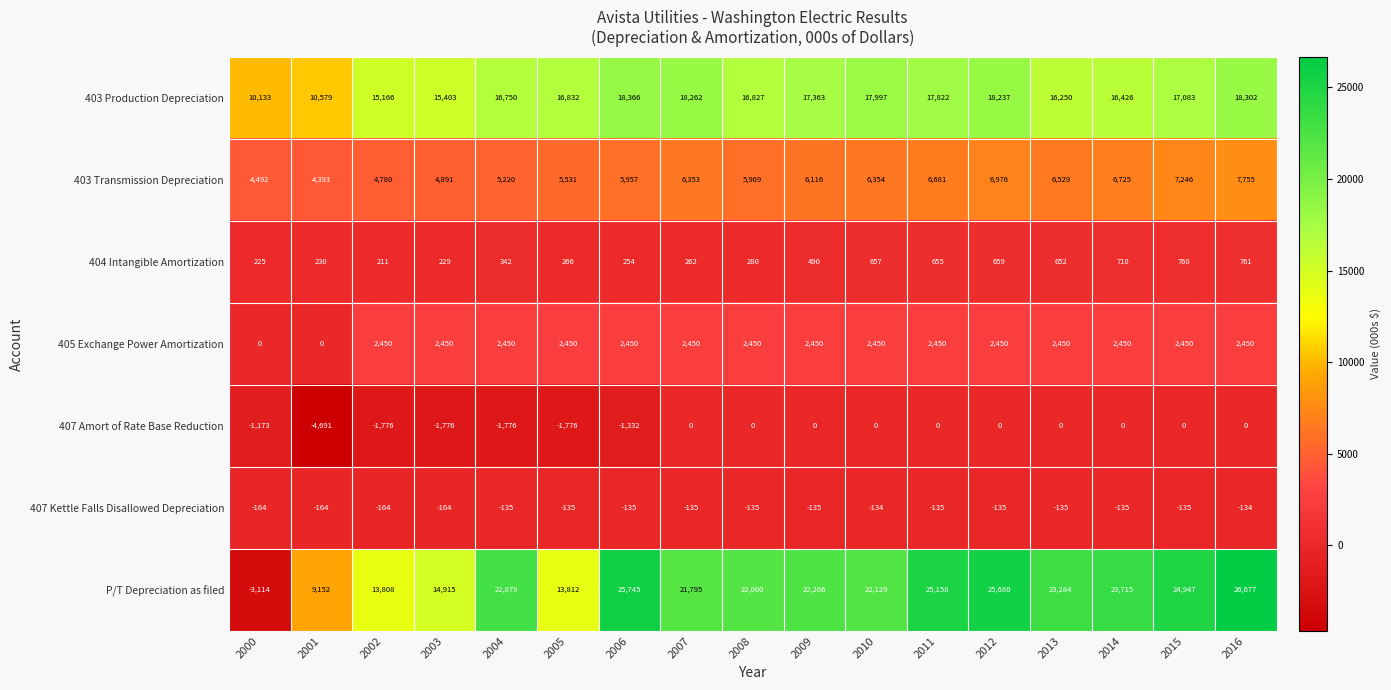

What is the sum of all P/T Depreciation as filed values?

334848